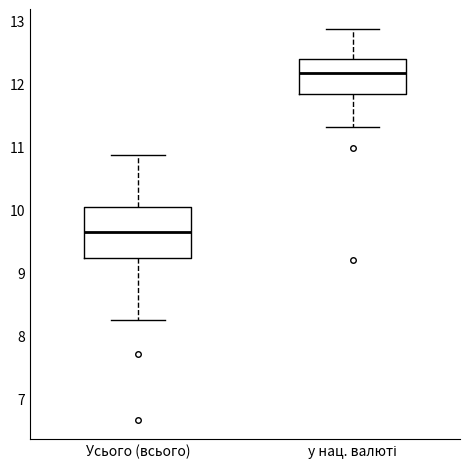

Which box's median line is the highest?

у нац. валюті